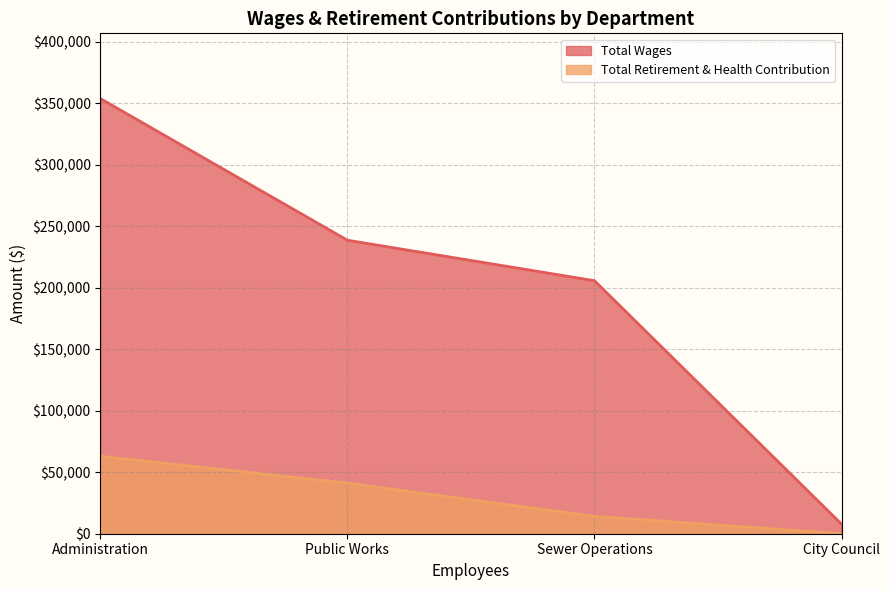

Read the Total Retirement & Health Contribution value at Sewer Operations.

14167